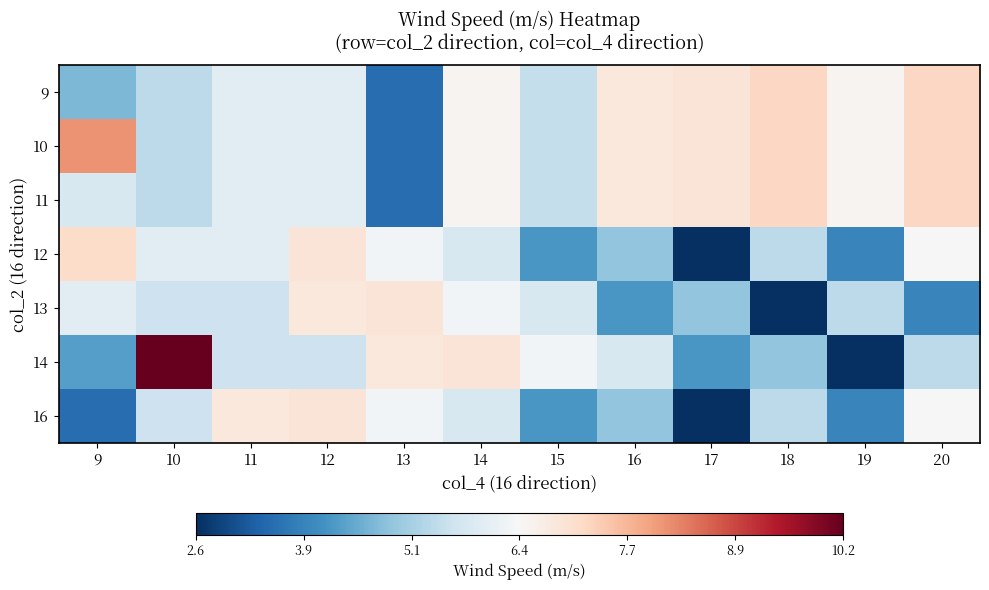

Reading right to left, extract all data points from this chart.

9: 20=7.2	19=6.5	18=7.2	17=6.9	16=6.8	15=5.5	14=6.5	13=3.5	12=6.0	11=6.0	10=5.4	9=4.7
10: 20=7.2	19=6.5	18=7.2	17=6.9	16=6.8	15=5.5	14=6.5	13=3.5	12=6.0	11=6.0	10=5.4	9=8.1
11: 20=7.2	19=6.5	18=7.2	17=6.9	16=6.8	15=5.5	14=6.5	13=3.5	12=6.0	11=6.0	10=5.4	9=5.8
12: 20=6.4	19=3.9	18=5.4	17=2.6	16=4.9	15=4.2	14=5.8	13=6.3	12=6.9	11=6.0	10=6.0	9=7.1
13: 20=3.9	19=5.4	18=2.6	17=4.9	16=4.2	15=5.8	14=6.3	13=6.9	12=6.8	11=5.6	10=5.6	9=6.0
14: 20=5.4	19=2.6	18=4.9	17=4.2	16=5.8	15=6.3	14=6.9	13=6.8	12=5.6	11=5.6	10=10.2	9=4.3
16: 20=6.4	19=3.9	18=5.4	17=2.6	16=4.9	15=4.2	14=5.8	13=6.3	12=6.9	11=6.8	10=5.6	9=3.5